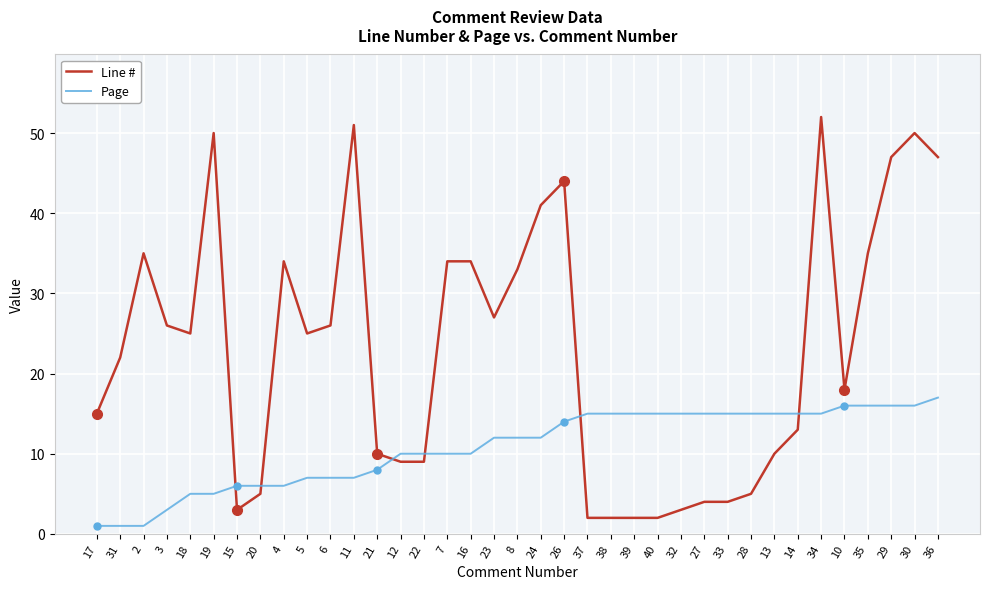

What is the difference between the Line # values at 10 and 22?

9